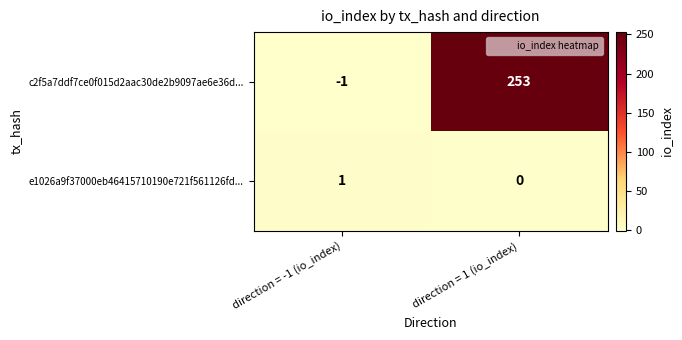

Between direction = -1 (io_index) and direction = 1 (io_index), which series saw the biggest shift?

c2f5a7ddf7ce0f015d2aac30de2b9097ae6e36d...